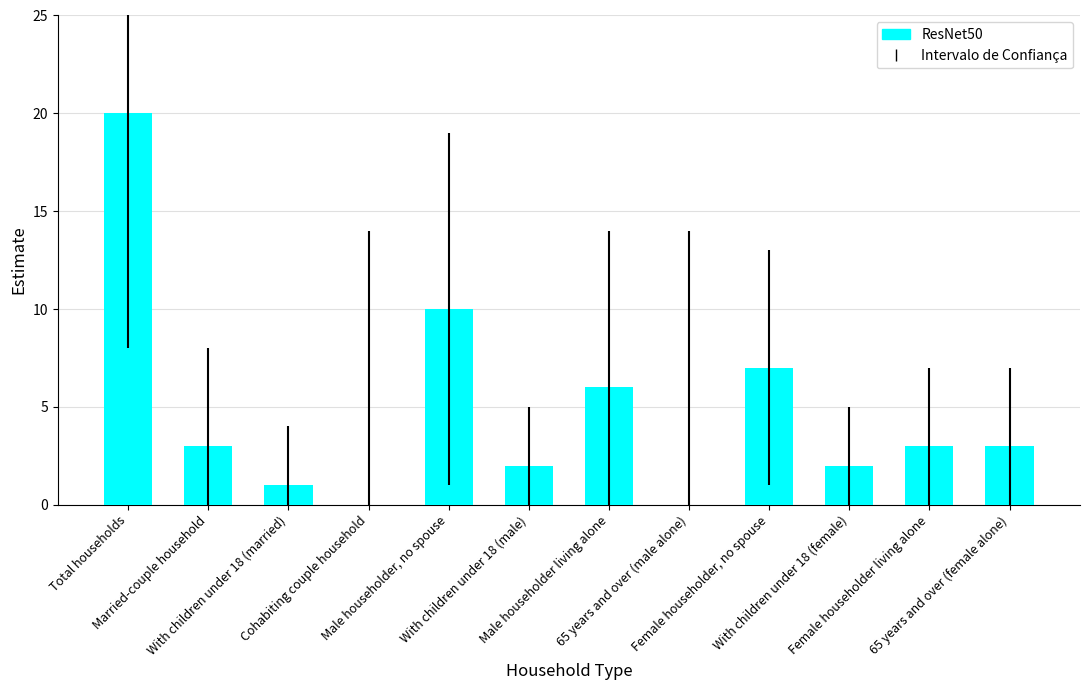

What is the greatest value displayed?

20